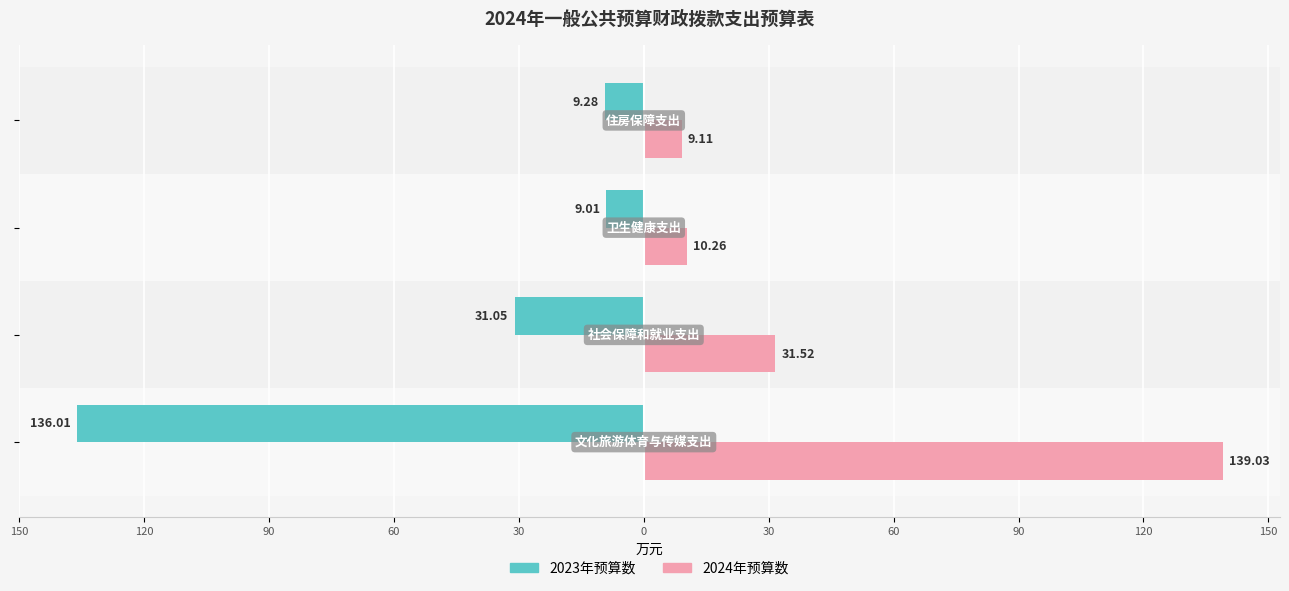

What are all the series names shown in the legend?

2023年预算数, 2024年预算数